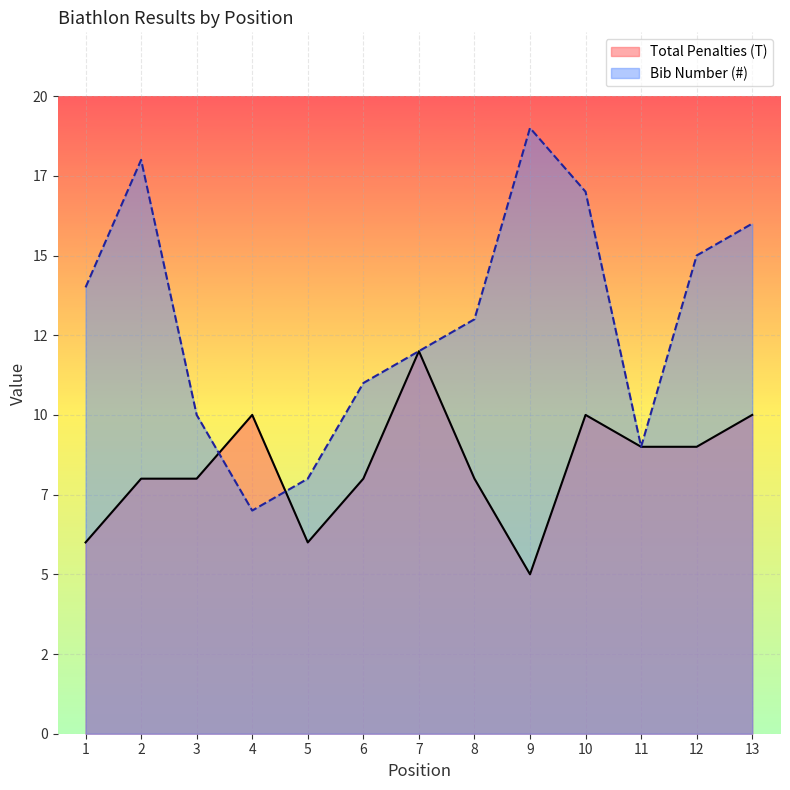

How many lines are shown in the chart?

2